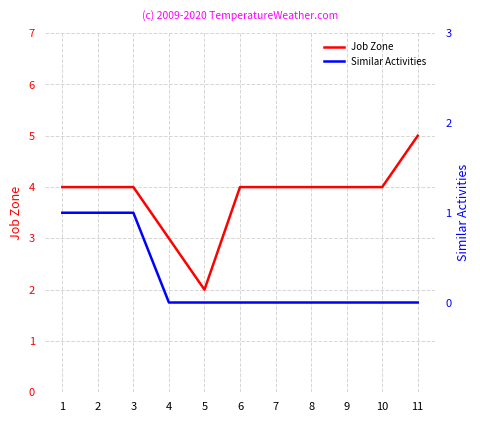

Is the value of Similar Activities at 10 greater than the value of Job Zone at 5?

No